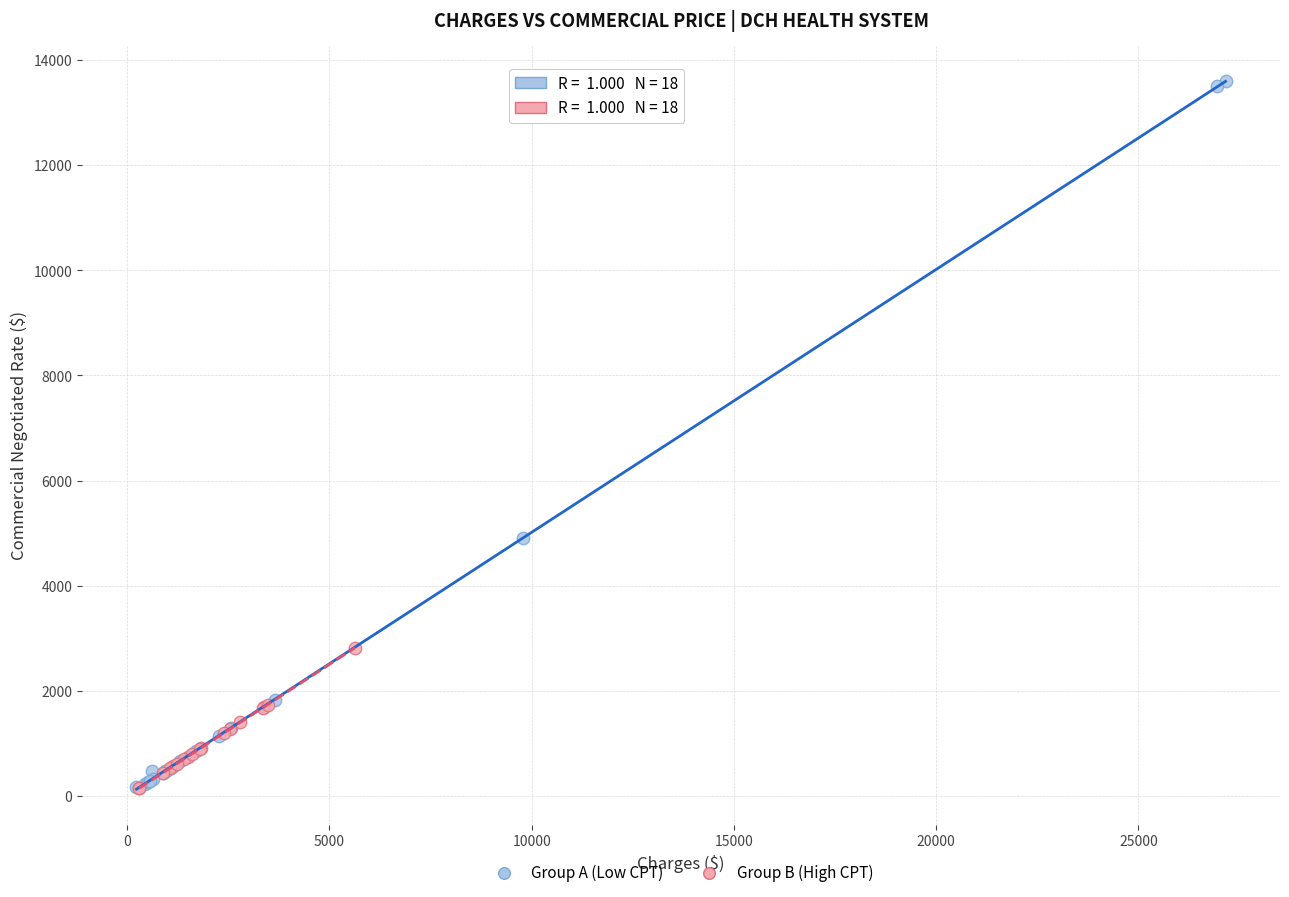

Which series has the widest spread of Y values?

Group A (Low CPT)